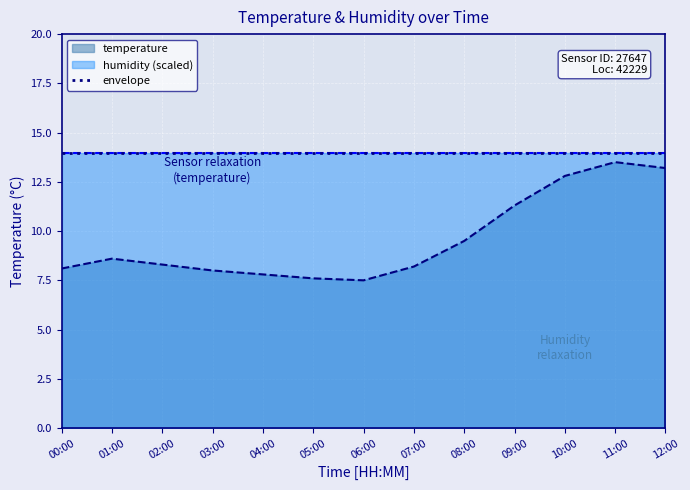

What position from the right is 09:00?

4